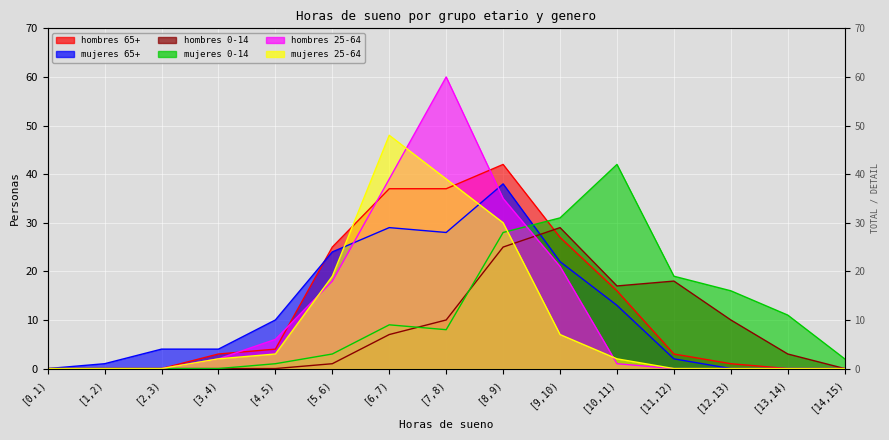

True or false: mujeres 65+ has a value of 13 at [10,11).

True